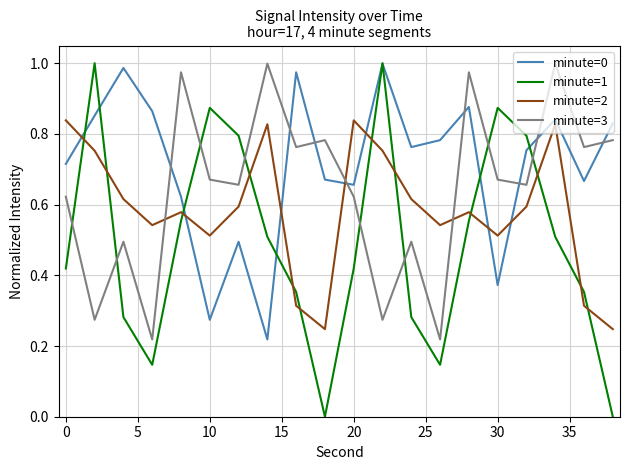

Which series has the largest range (max minus min)?

minute=1